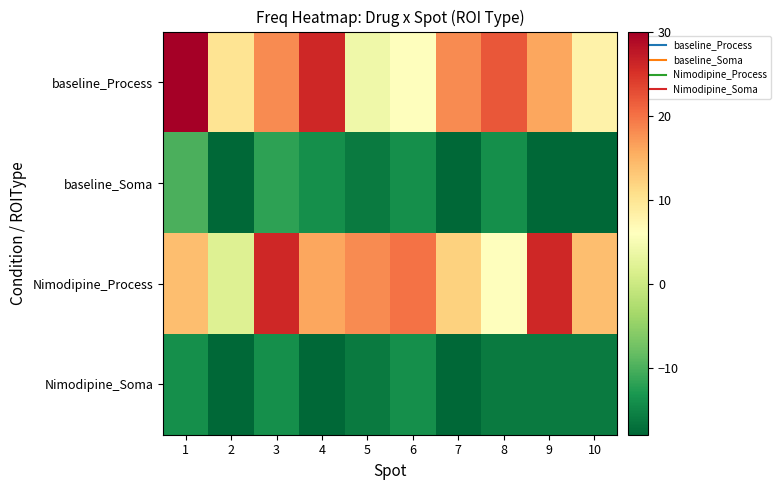

What is the smallest value displayed?

-18